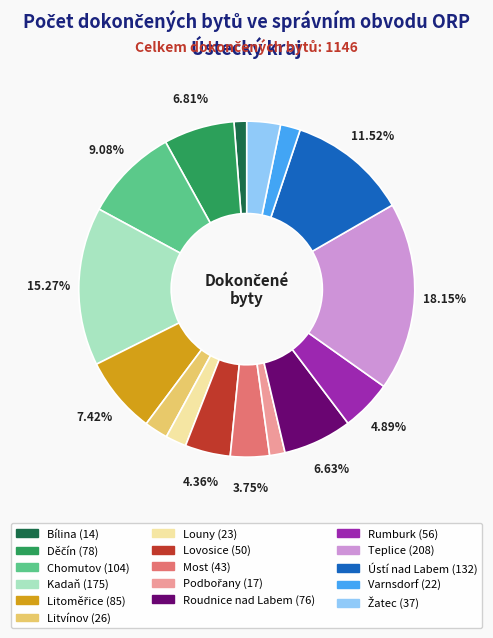

True or false: Varnsdorf accounts for 10% of the total.

False